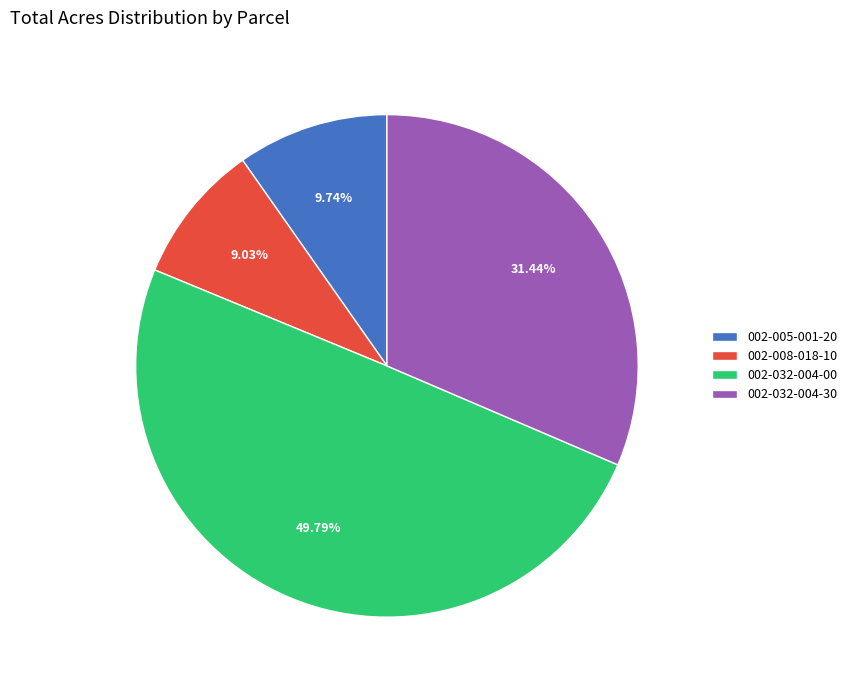

To the nearest percent, what is the difference between the largest and smallest slice percentages?

41%